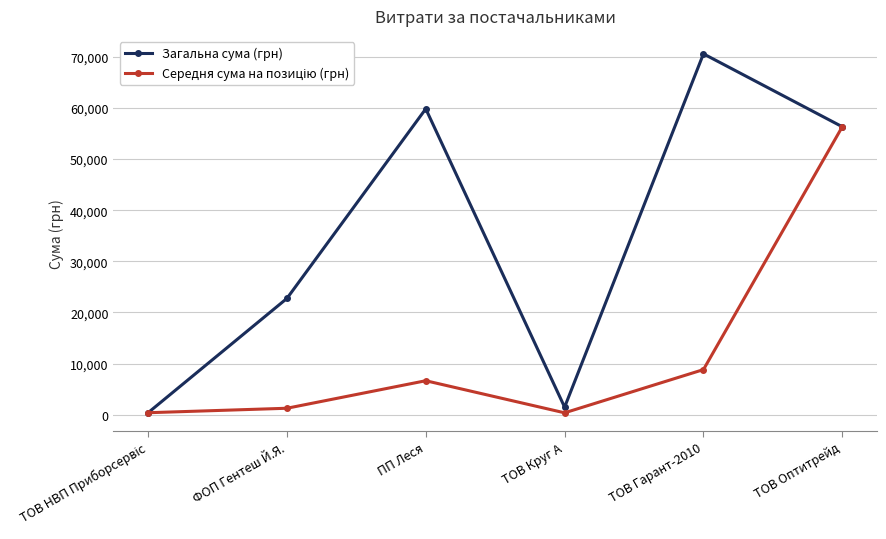

In Загальна сума (грн), how many points are lower than both neighbors (excluding endpoints)?

1